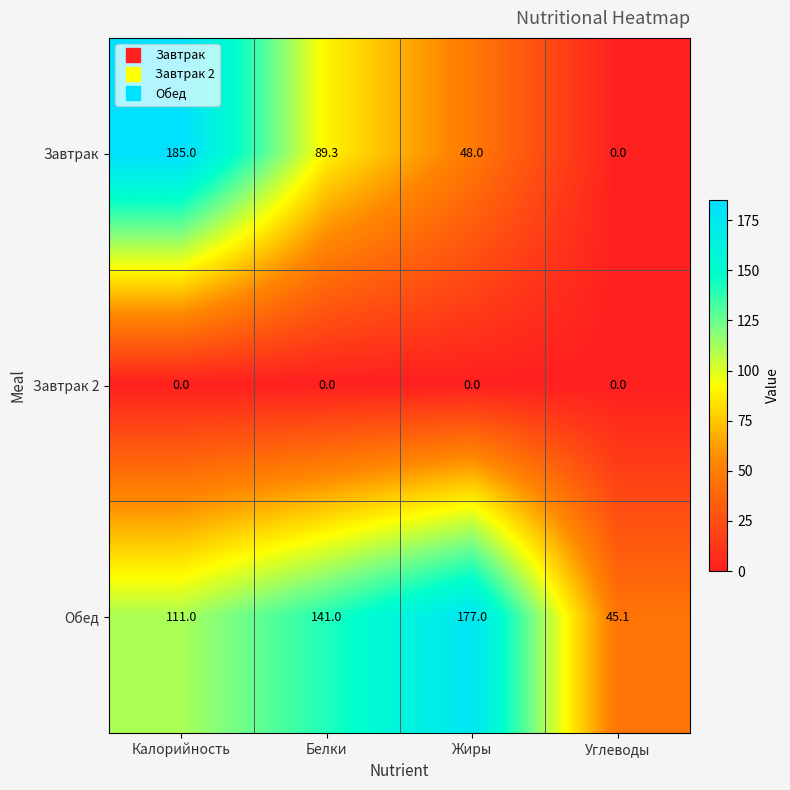

Reading right to left, transcribe all the data shown in this chart.

Завтрак: Углеводы=0.0	Жиры=48.0	Белки=89.3	Калорийность=185.0
Завтрак 2: Углеводы=0.0	Жиры=0.0	Белки=0.0	Калорийность=0.0
Обед: Углеводы=45.1	Жиры=177.0	Белки=141.0	Калорийность=111.0